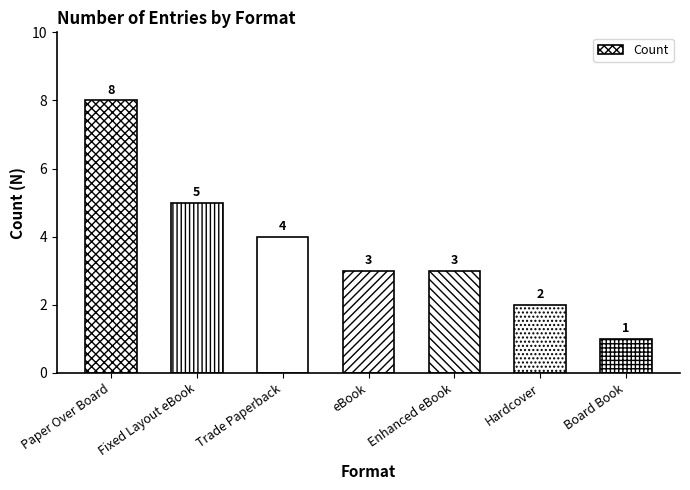

What is the sum of the values at Fixed Layout eBook and Board Book?

6